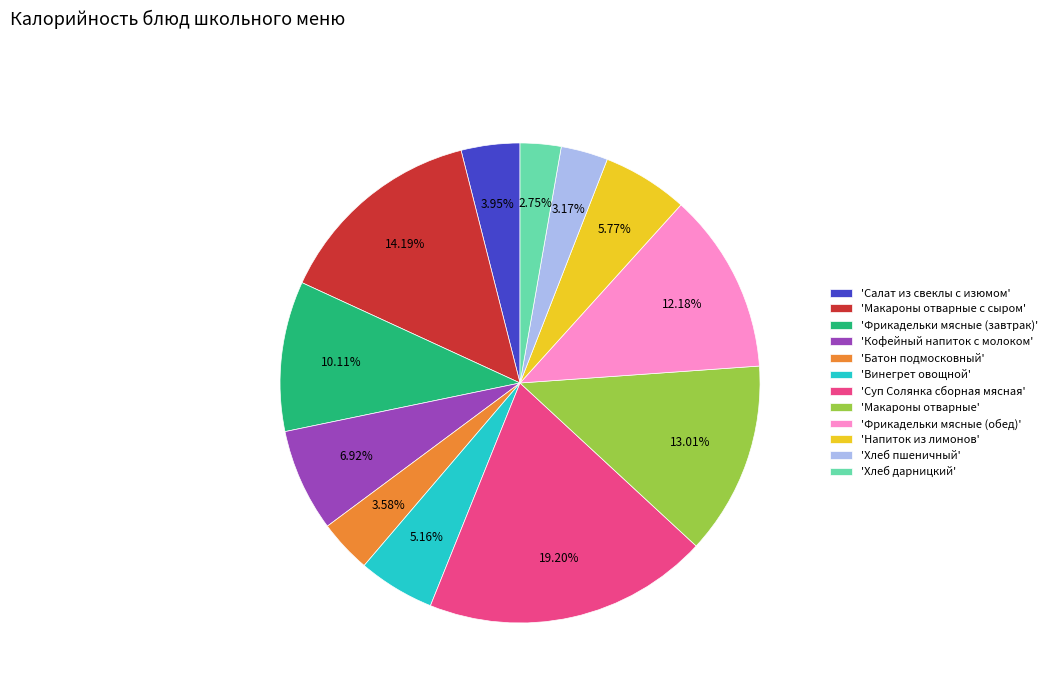

Which slice is the largest?

'Суп Солянка сборная мясная'